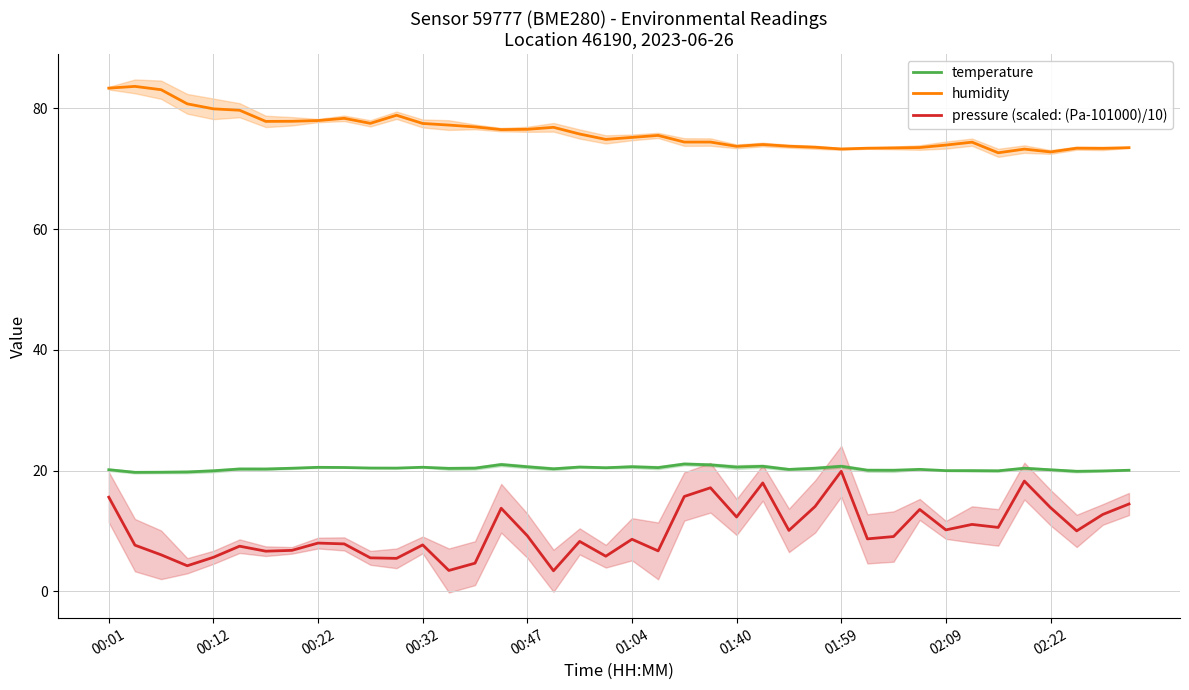

What is the minimum value for temperature?

19.7